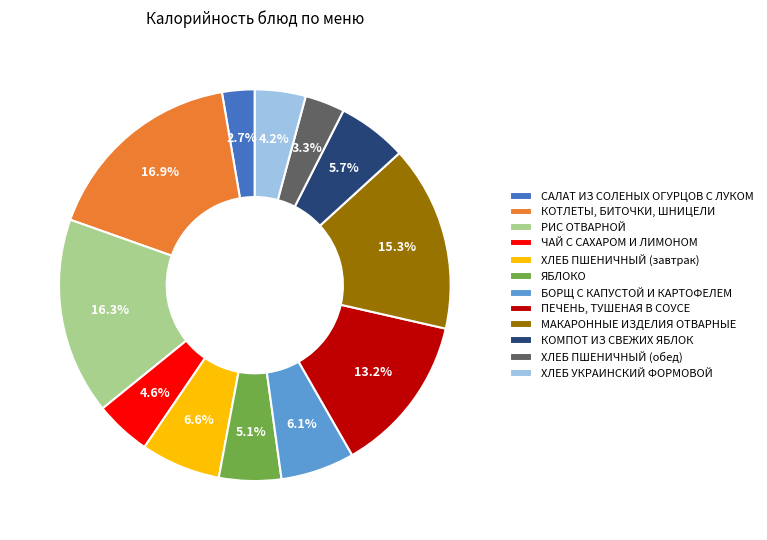

Which category has the biggest portion of the pie?

КОТЛЕТЫ, БИТОЧКИ, ШНИЦЕЛИ